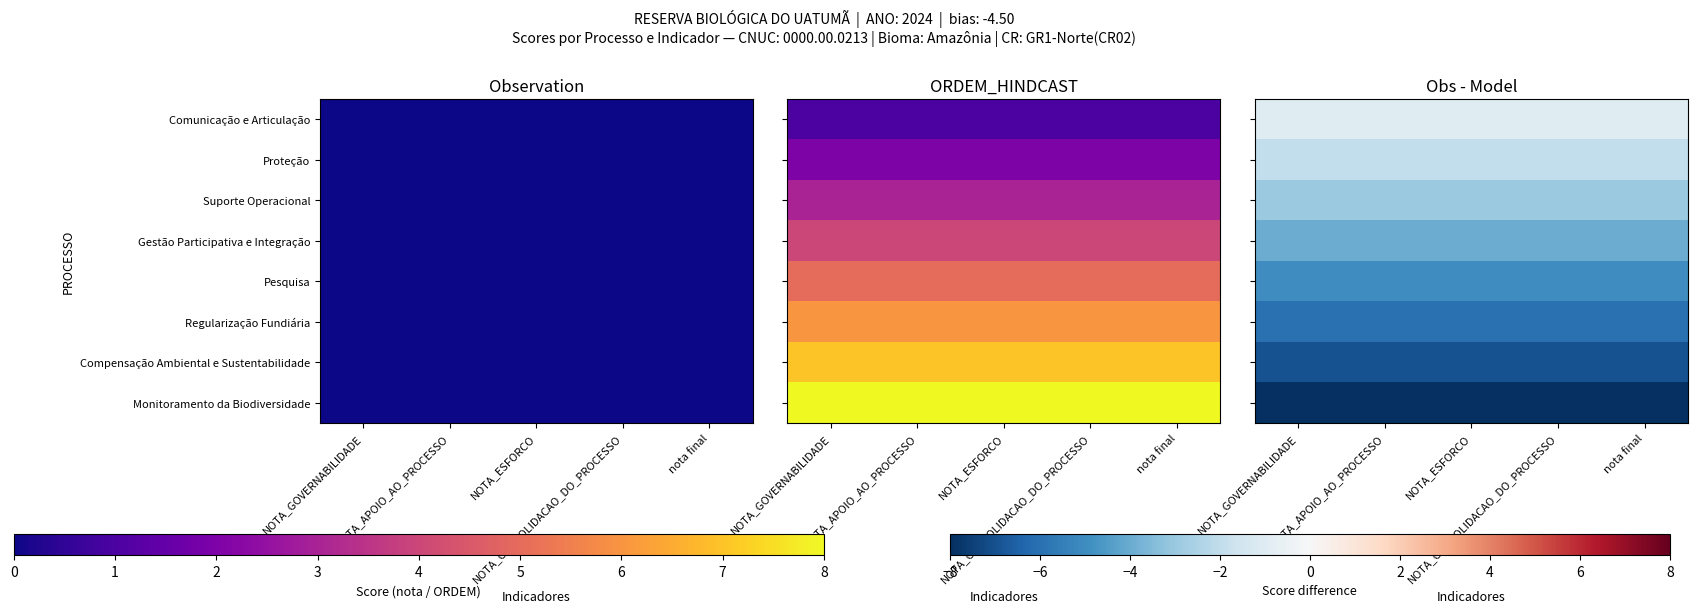

What is the sum of the Compensação Ambiental e Sustentabilidade values at NOTA_GOVERNABILIDADE and NOTA_CONSOLIDACAO_DO_PROCESSO?

-14